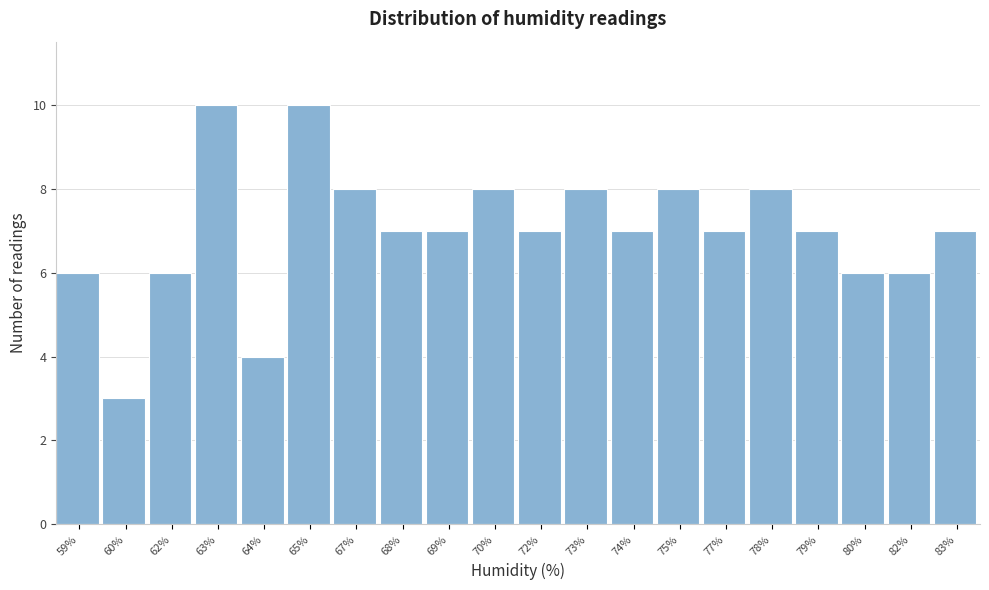

Reading left to right, what are all the values shown in this chart?

59%=6	60%=3	62%=6	63%=10	64%=4	65%=10	67%=8	68%=7	69%=7	70%=8	72%=7	73%=8	74%=7	75%=8	77%=7	78%=8	79%=7	80%=6	82%=6	83%=7